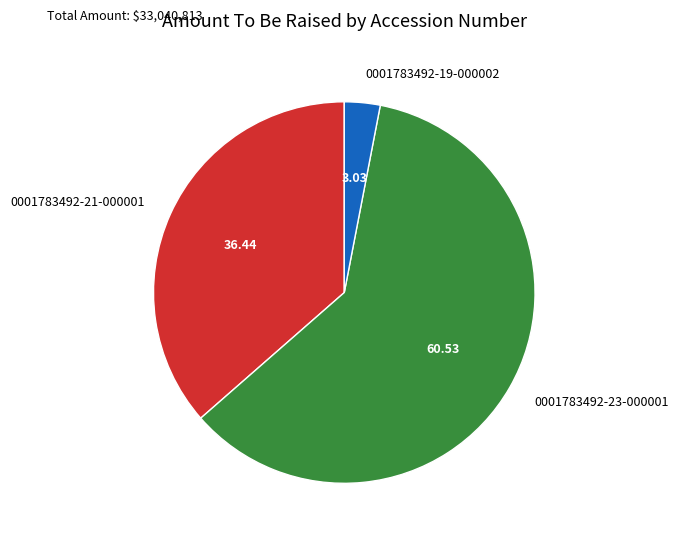

Rank the categories by value from lowest to highest.

0001783492-19-000002, 0001783492-21-000001, 0001783492-23-000001